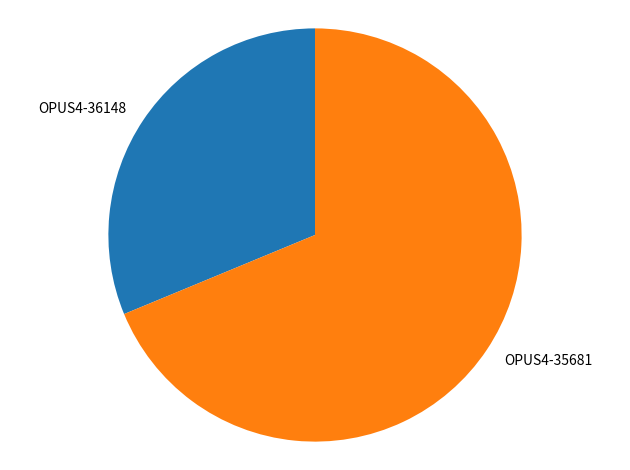

What is the ratio of the value at OPUS4-36148 to the value at OPUS4-35681?

0.5